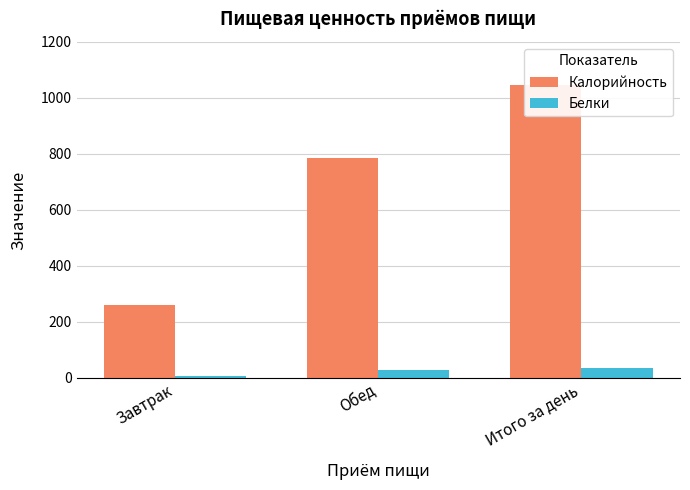

What is the lowest value of the Белки series?

7.1